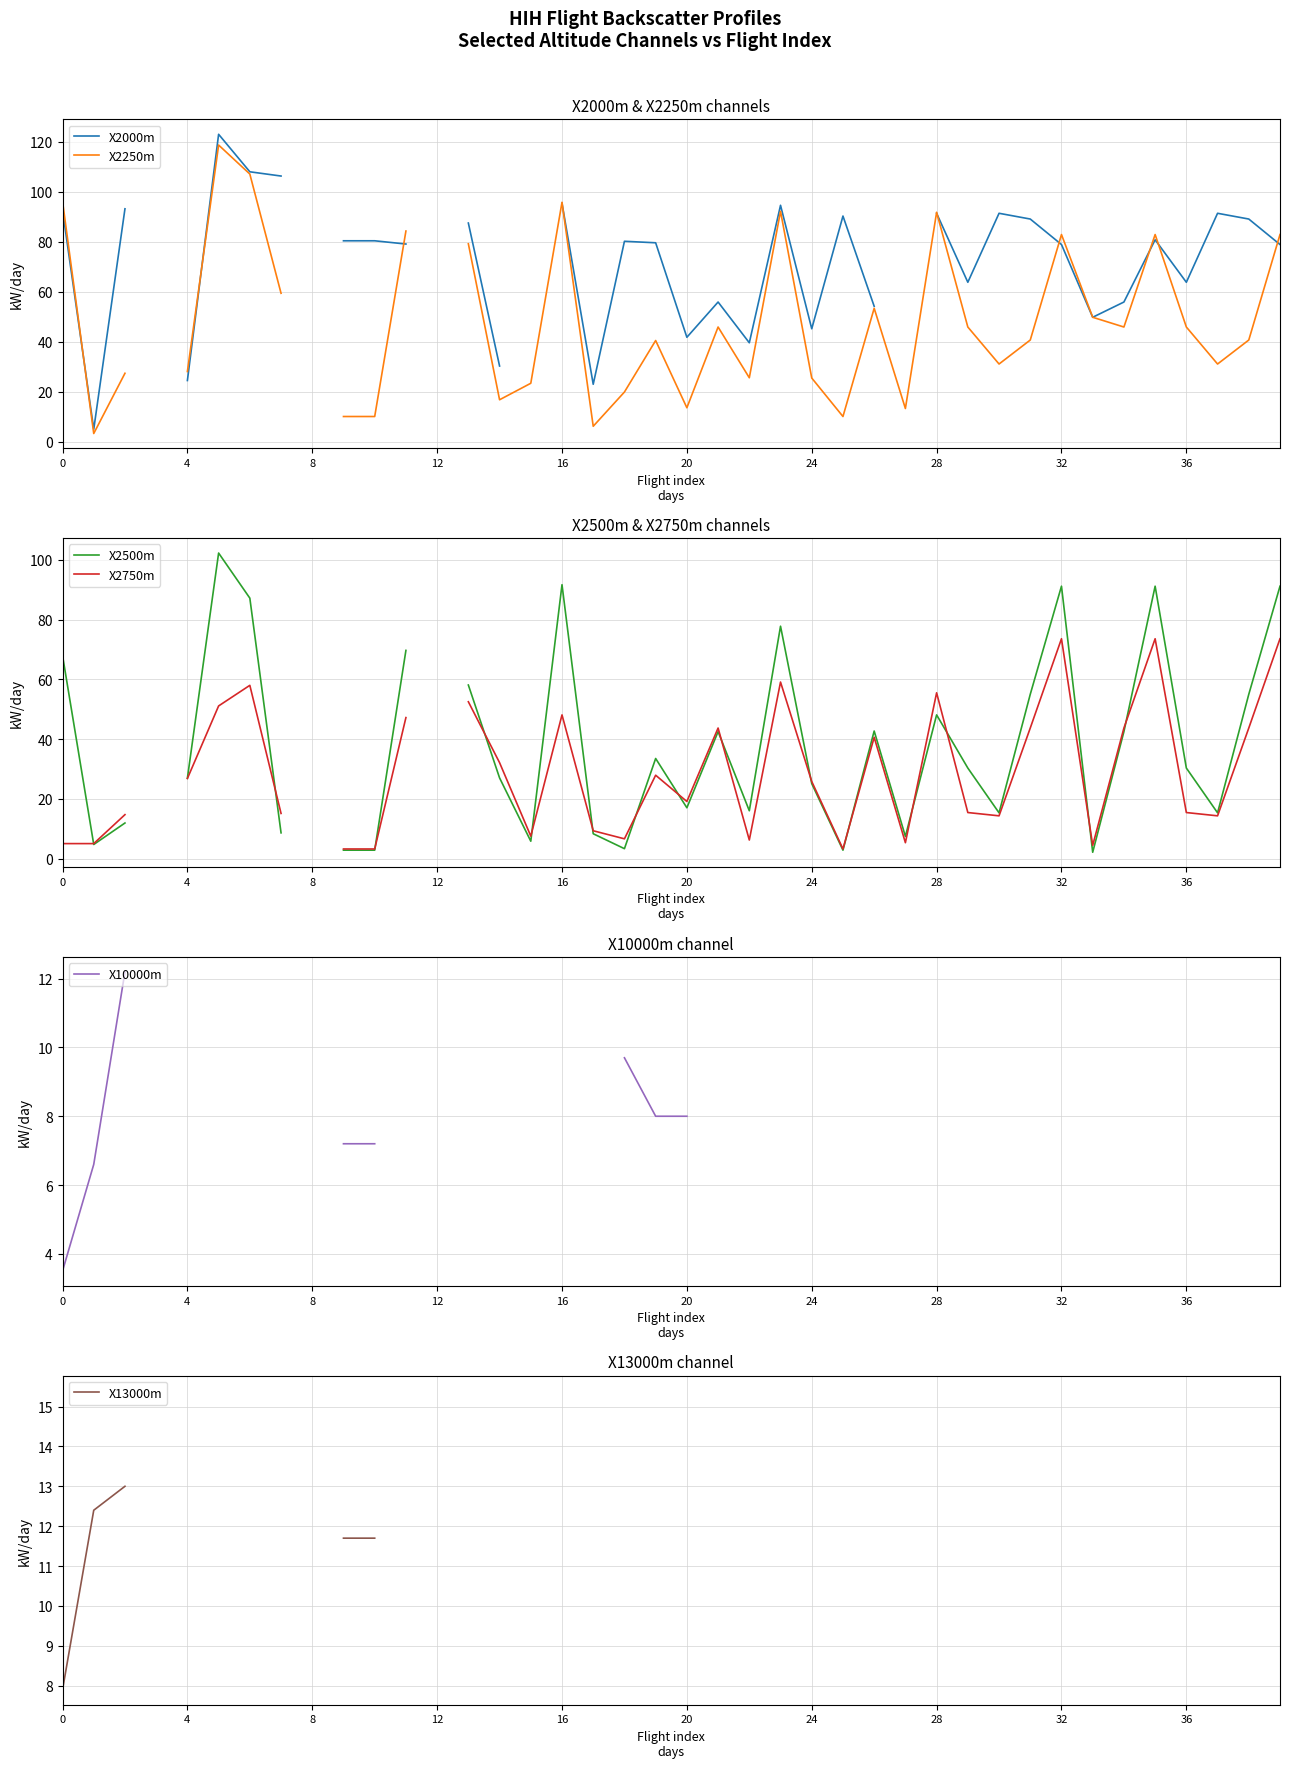

What are all the series names shown in the legend?

X2000m, X2250m, X2500m, X2750m, X10000m, X13000m